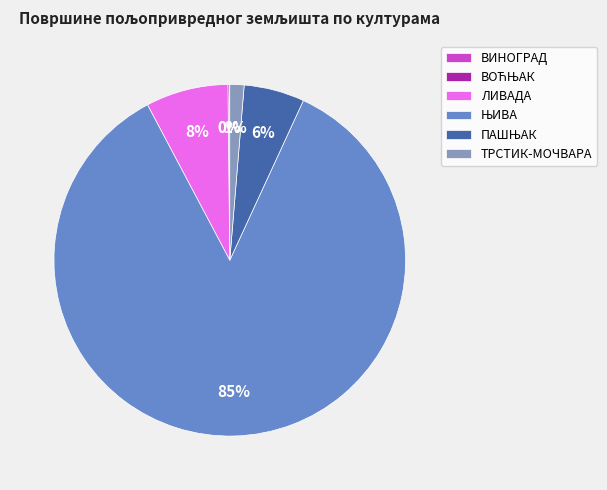

To the nearest percent, what percentage of the pie is ТРСТИК-МОЧВАРА?

1%